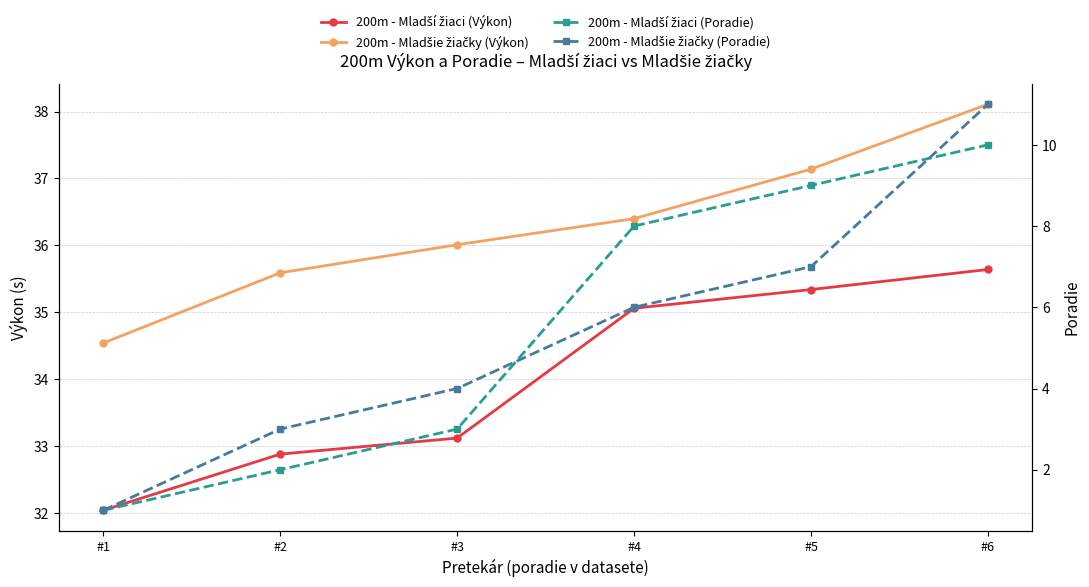

At which category is the sum across all series the highest?

#6